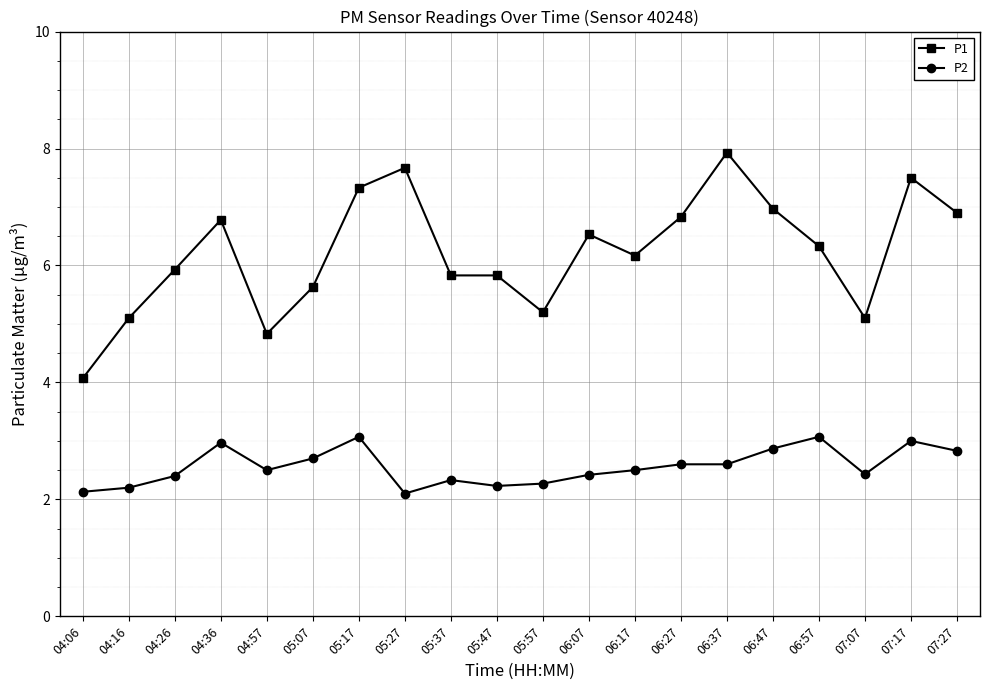

Rank the series by their average value, from highest to lowest.

P1, P2